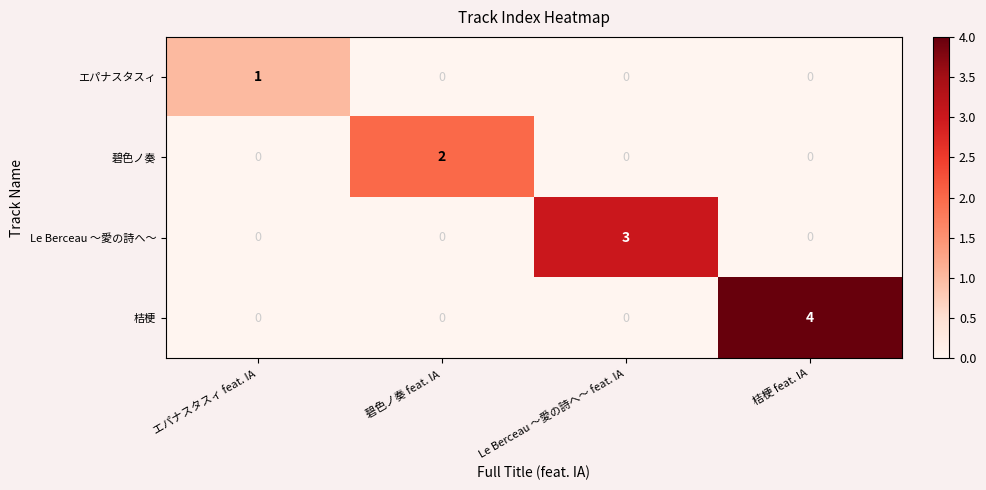

Reading left to right, list all the values displayed in this chart.

エパナスタスィ: エパナスタスィ feat. IA=1	碧色ノ奏 feat. IA=0	Le Berceau ～愛の詩へ～ feat. IA=0	桔梗 feat. IA=0
碧色ノ奏: エパナスタスィ feat. IA=0	碧色ノ奏 feat. IA=2	Le Berceau ～愛の詩へ～ feat. IA=0	桔梗 feat. IA=0
Le Berceau ～愛の詩へ～: エパナスタスィ feat. IA=0	碧色ノ奏 feat. IA=0	Le Berceau ～愛の詩へ～ feat. IA=3	桔梗 feat. IA=0
桔梗: エパナスタスィ feat. IA=0	碧色ノ奏 feat. IA=0	Le Berceau ～愛の詩へ～ feat. IA=0	桔梗 feat. IA=4